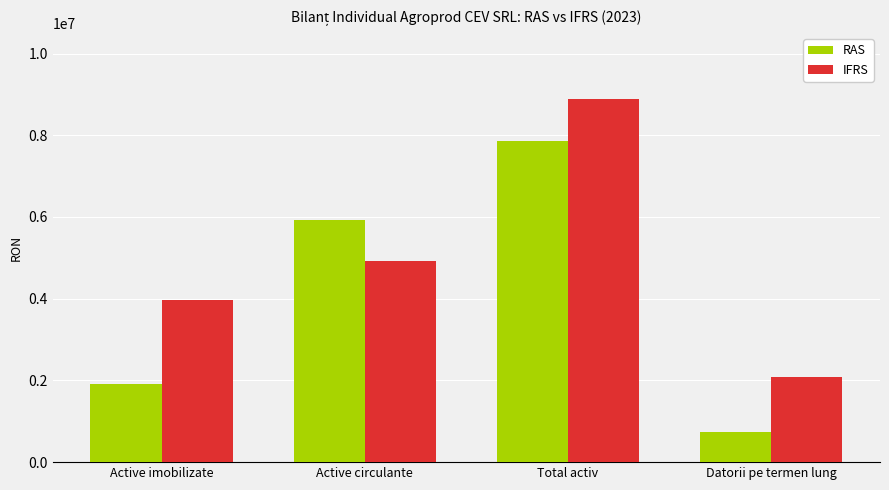

How many data points in RAS are less than 5926879?

2